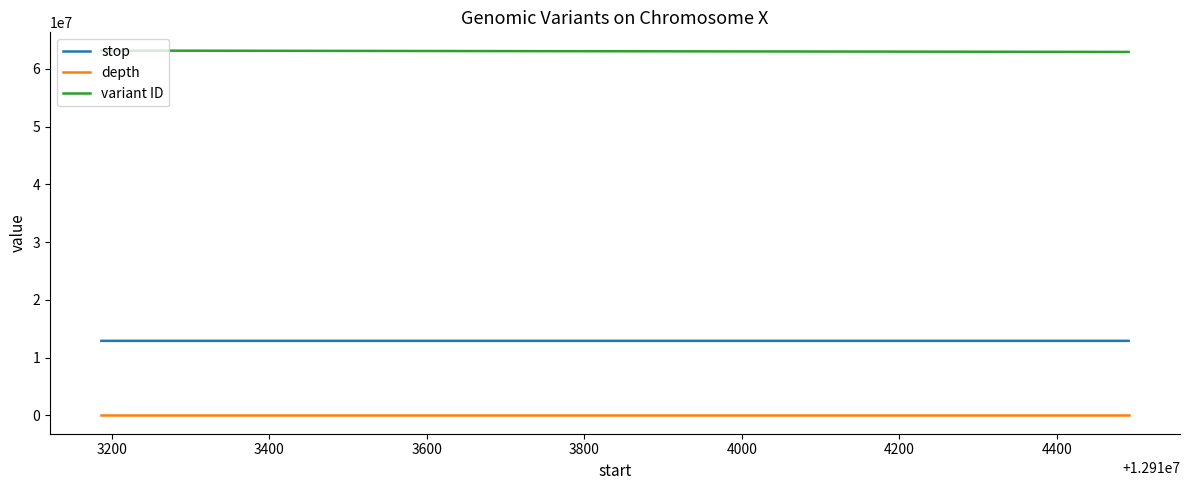

Rank the series at 3200 from highest to lowest value.

variant ID, stop, depth